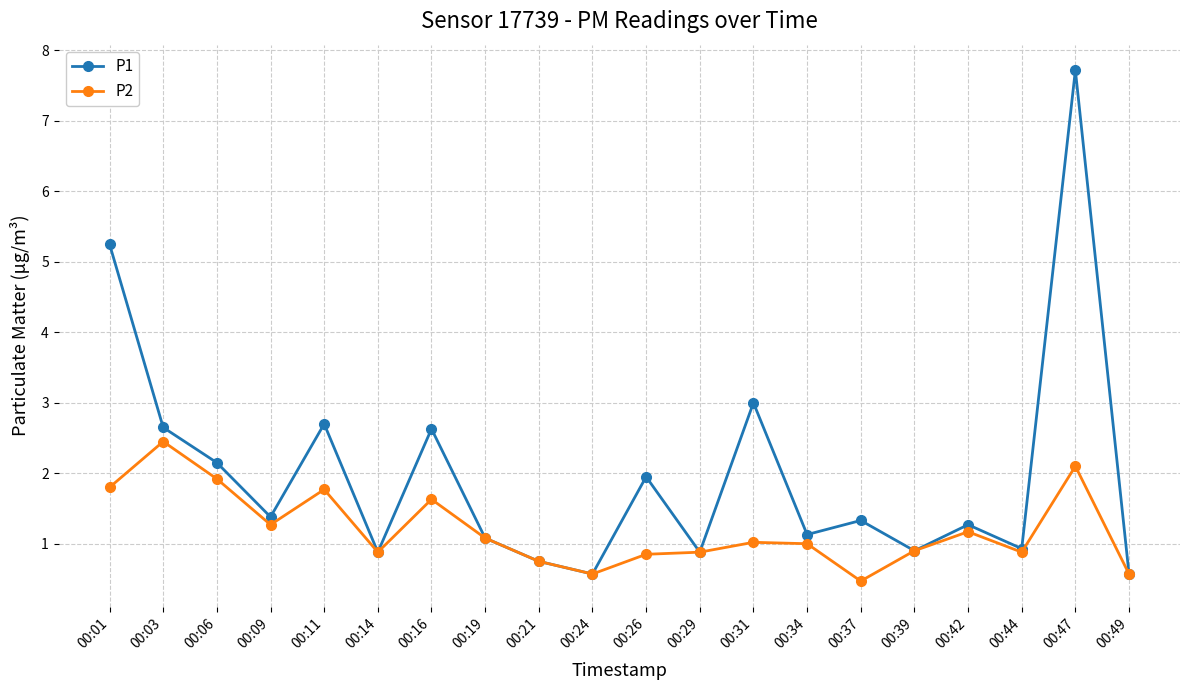

What is the spread (max minus min) of values at 00:16?

1.0